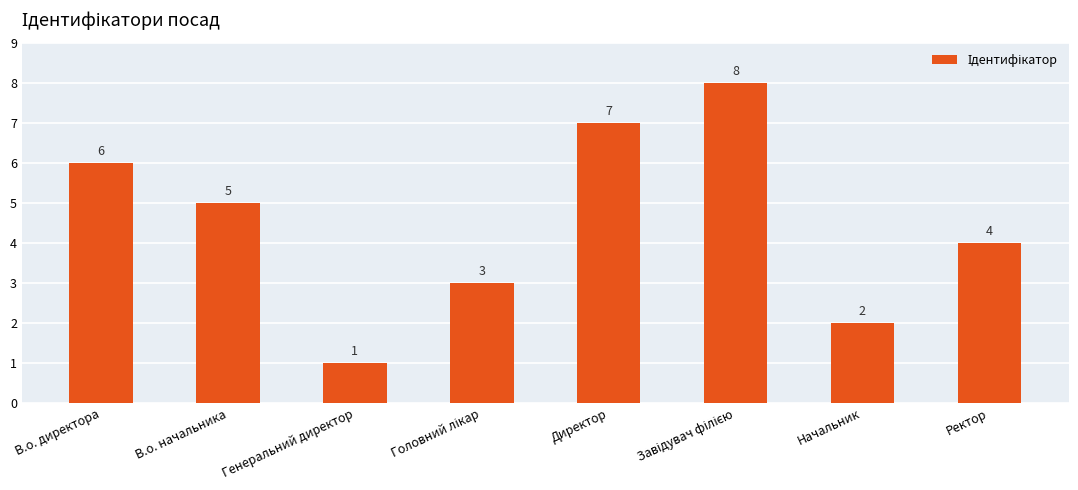

At which label is the value closest to 4?

Ректор